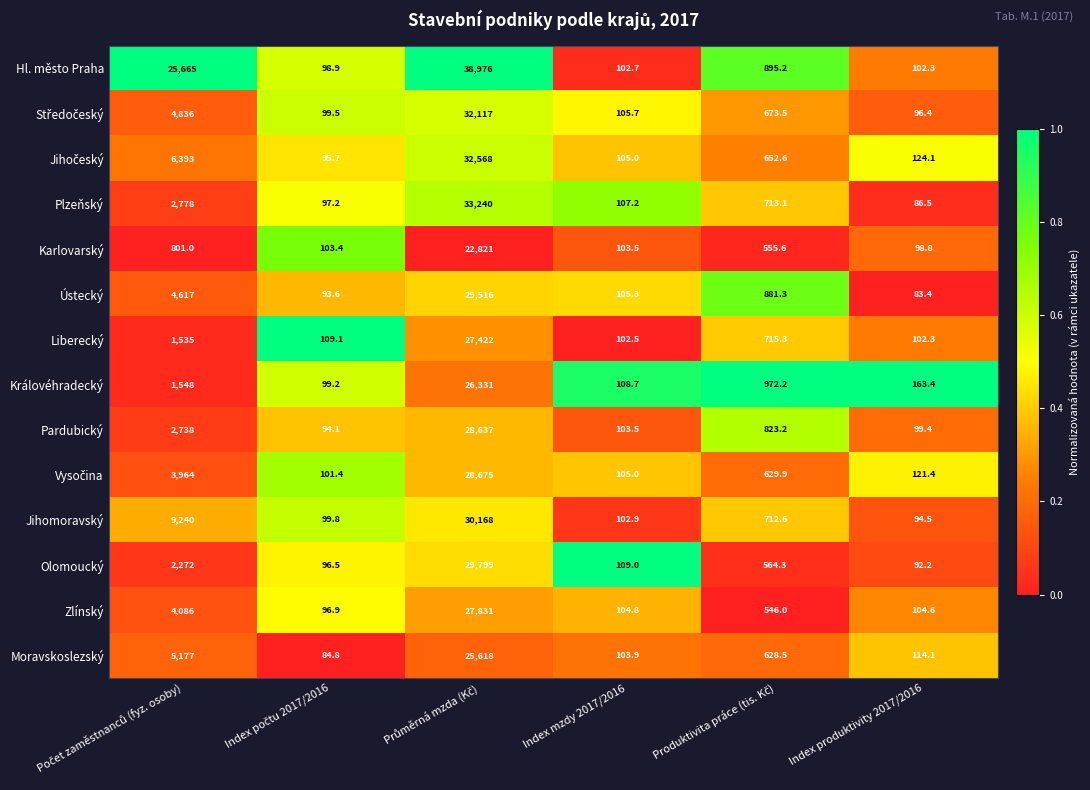

Which series has the largest range (max minus min)?

Hl. město Praha